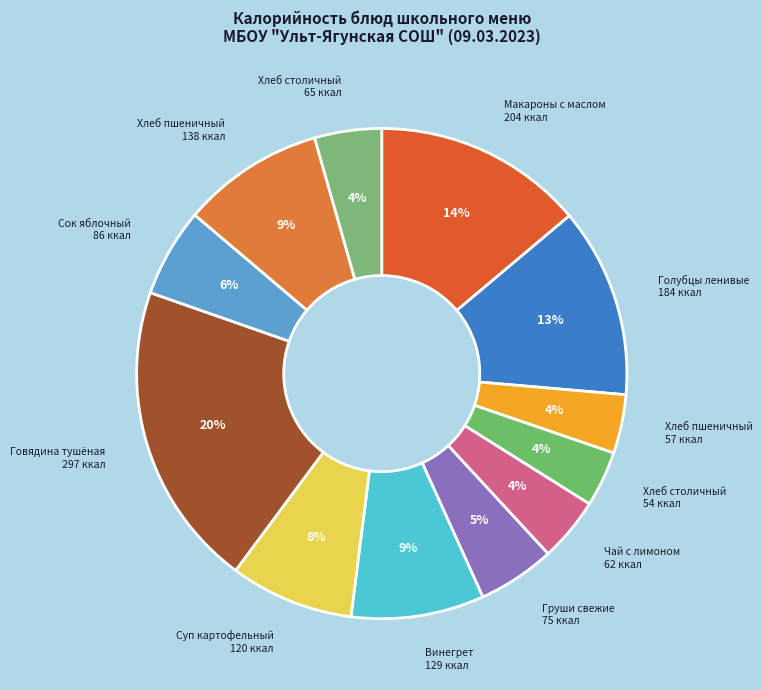

How many slices are in this pie chart?

12